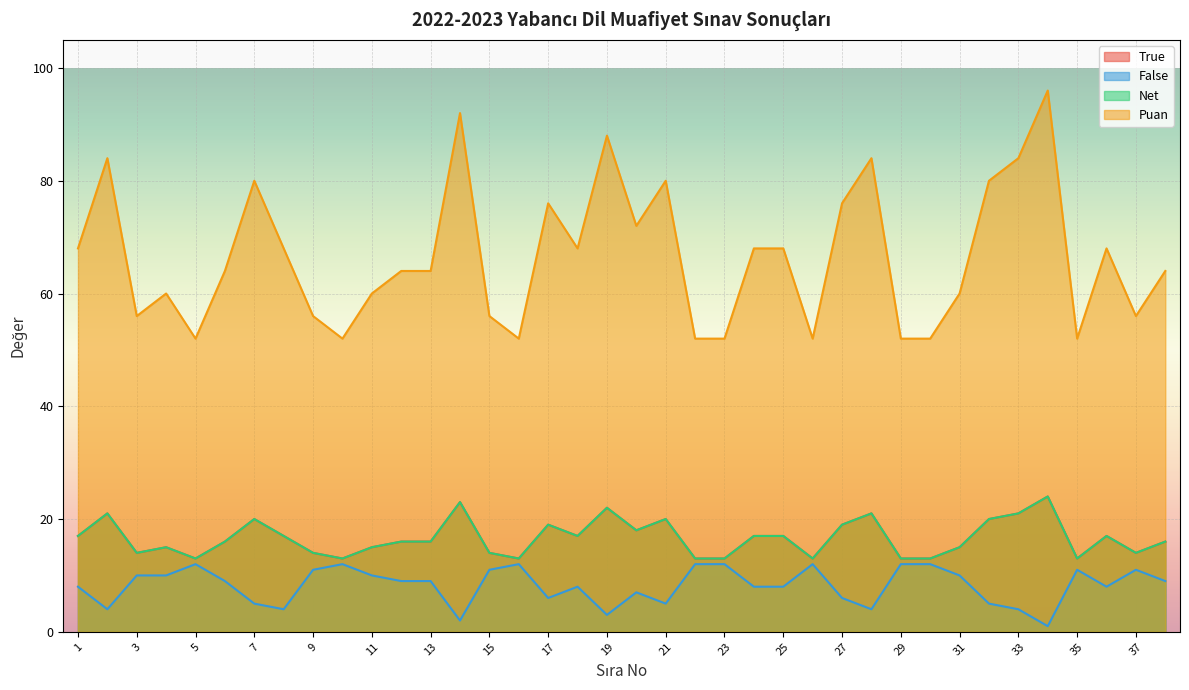

Which series has the largest total across all categories?

Puan